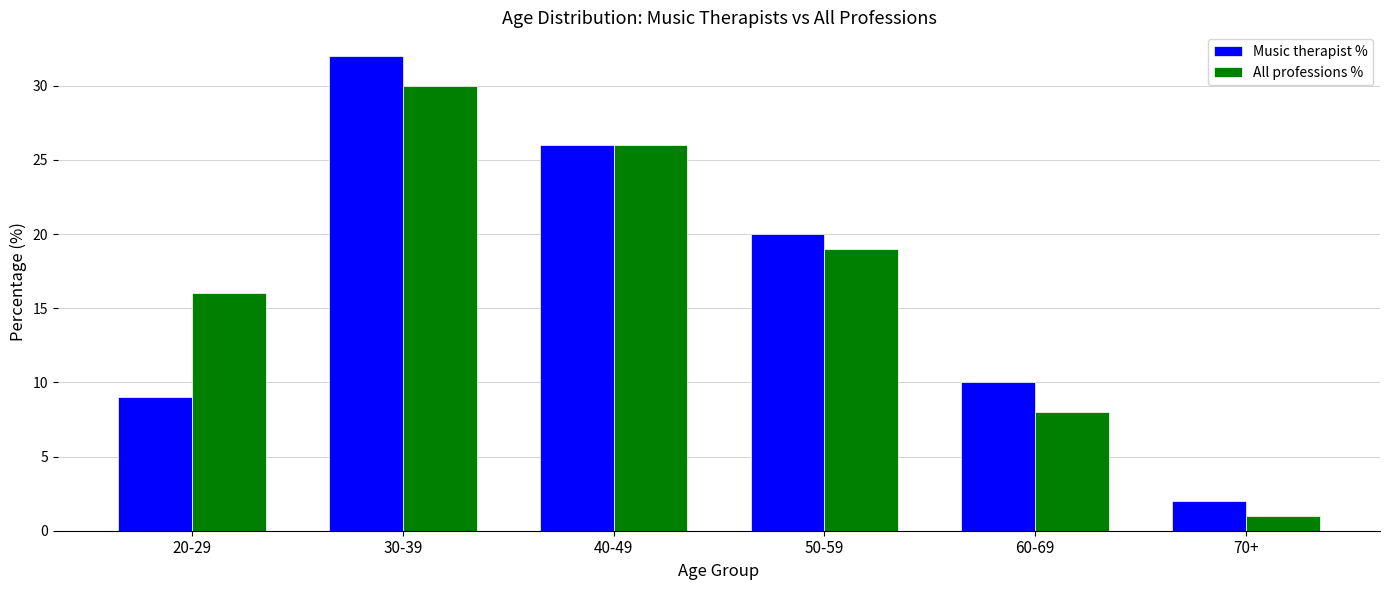

Is it true that Music therapist % equals 3 at 60-69?

False